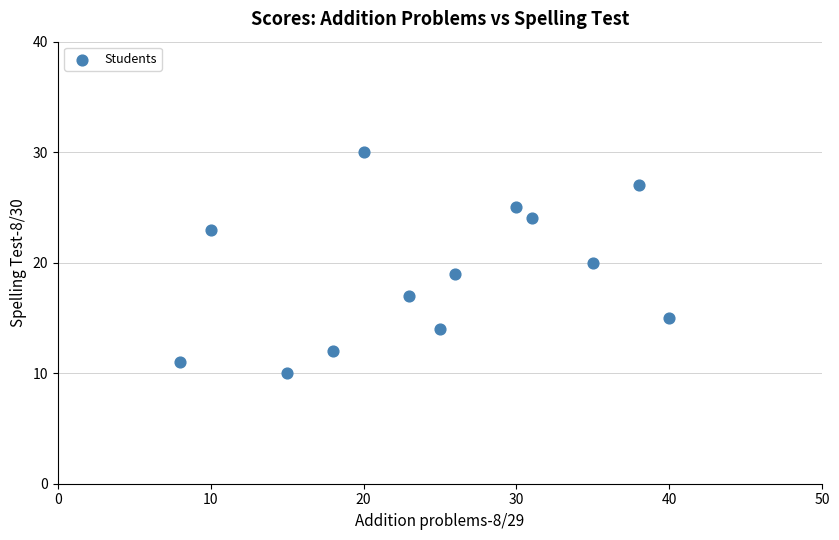

What is the range of Y values (max minus min)?

20